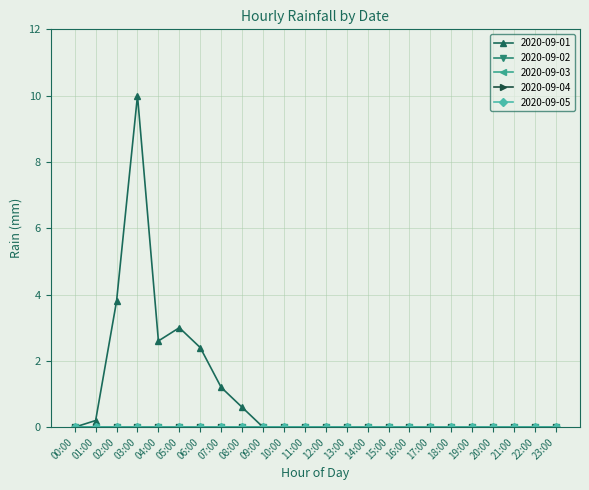

Is this an area chart (filled region under the line)?

No